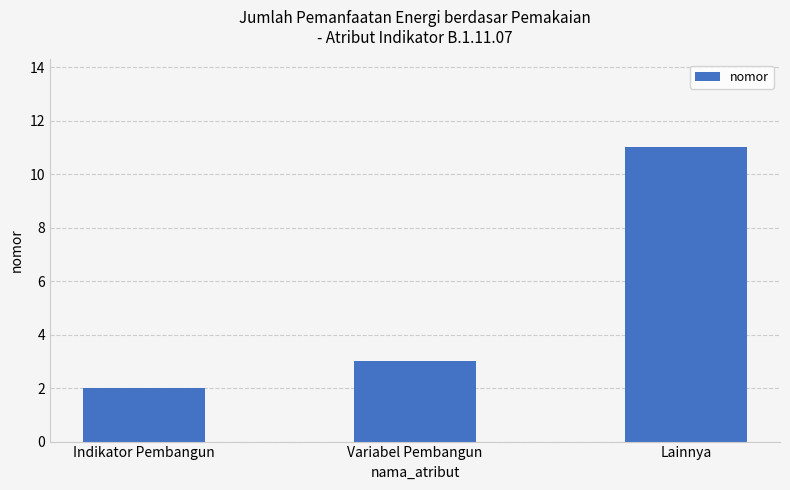

Rank the categories by value from highest to lowest.

Lainnya, Variabel Pembangun, Indikator Pembangun